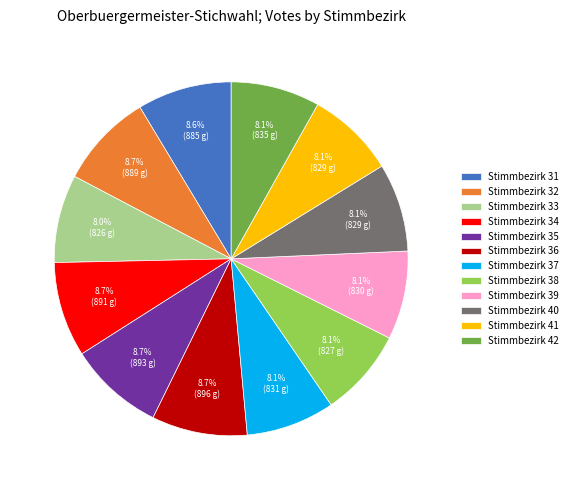

Which has a higher value, Stimmbezirk 36 or Stimmbezirk 33?

Stimmbezirk 36